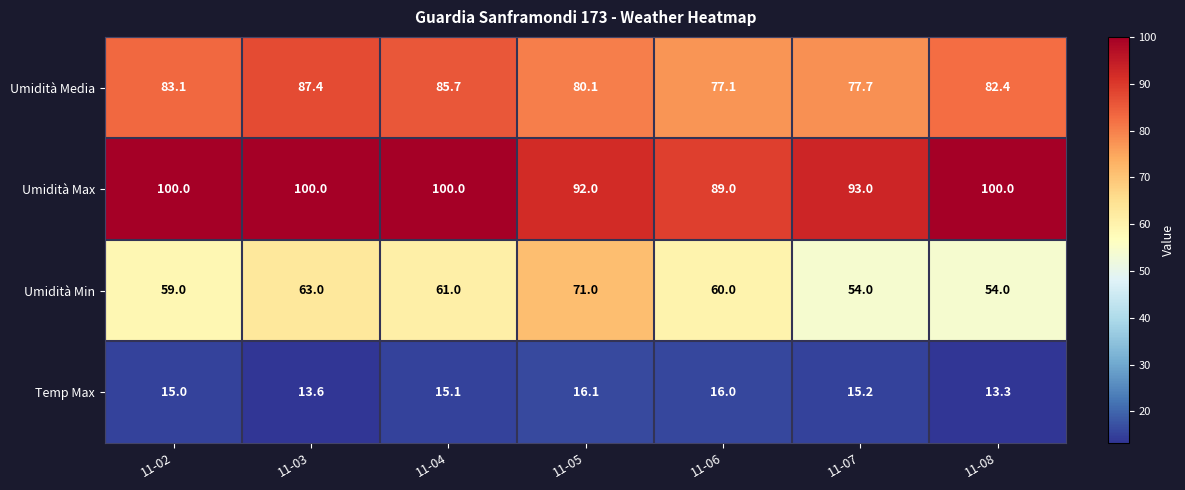

List the series in order of their peak value, highest first.

Umidità Max, Umidità Media, Umidità Min, Temp Max